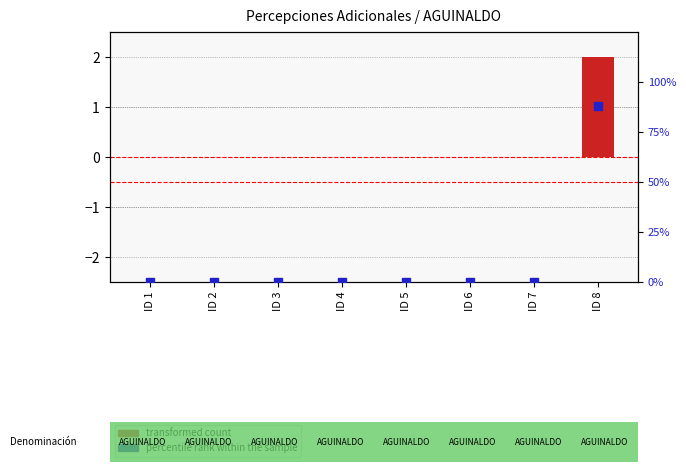

What are all the series names shown in the legend?

transformed count, percentile rank within the sample